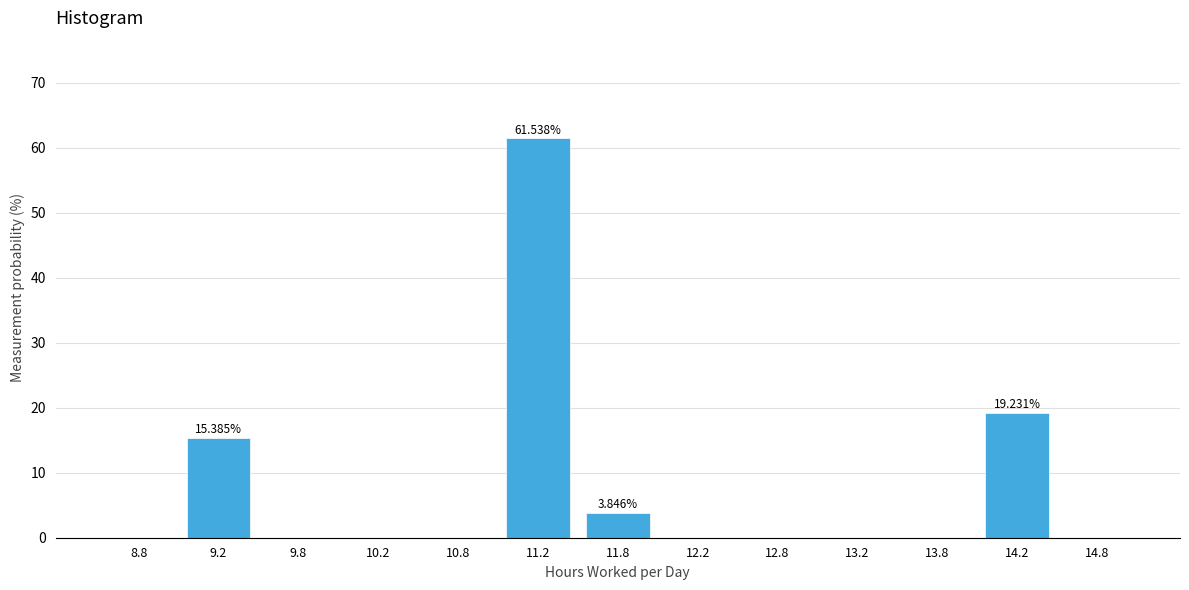

Which has a higher value, 13.8 or 11.8?

11.8